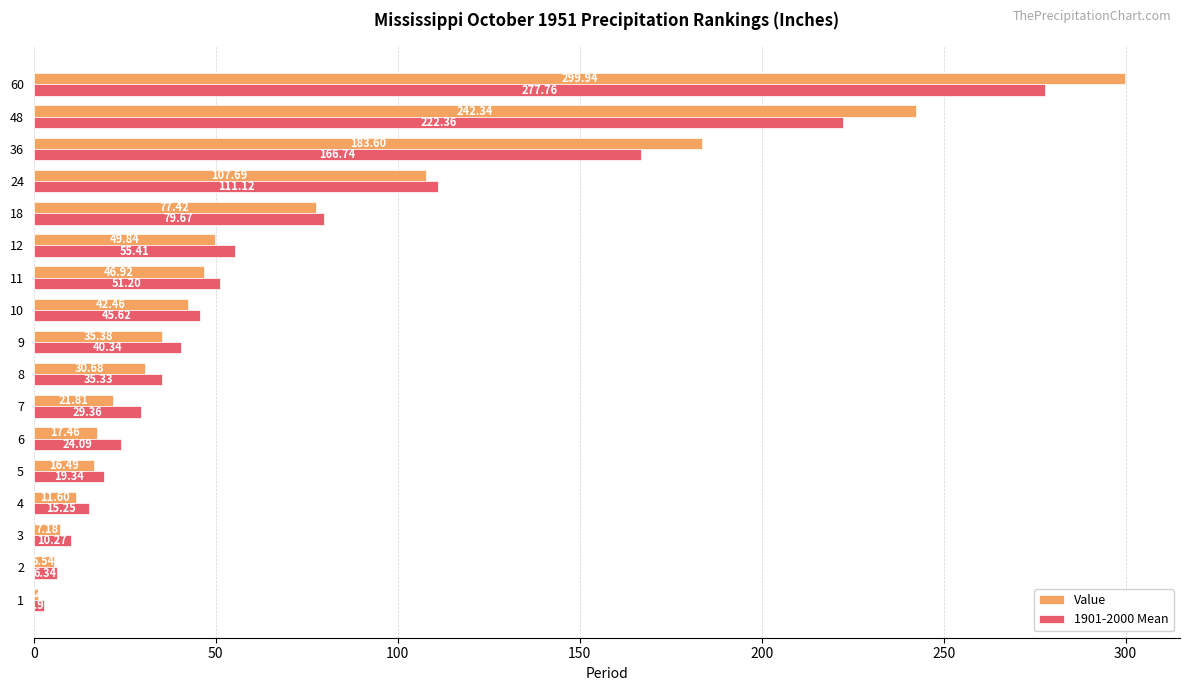

Is the value of 1901-2000 Mean at 4 greater than the value of Value at 8?

No